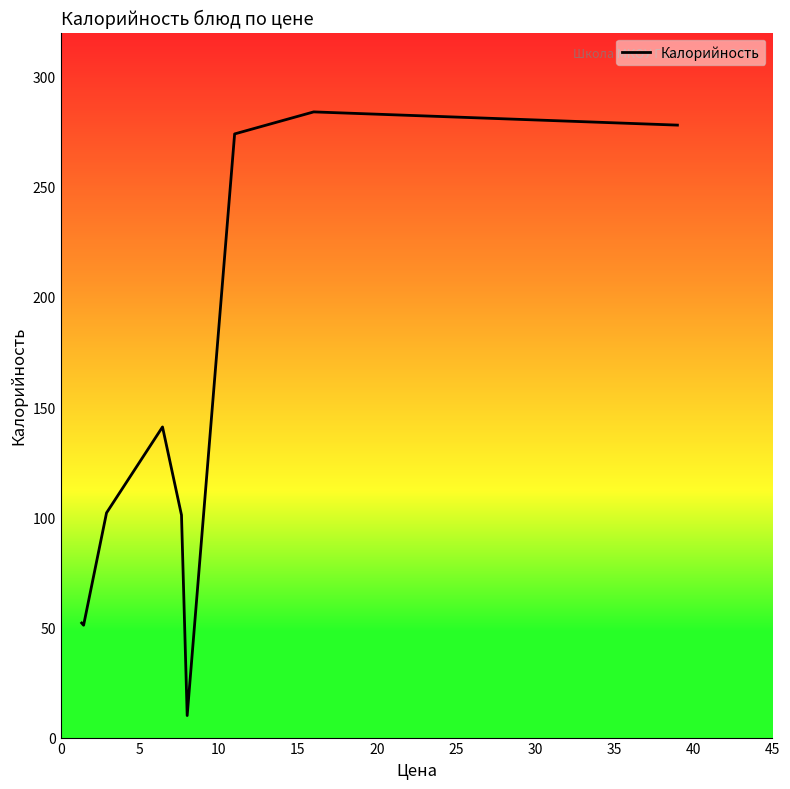

What is the greatest value displayed?

284